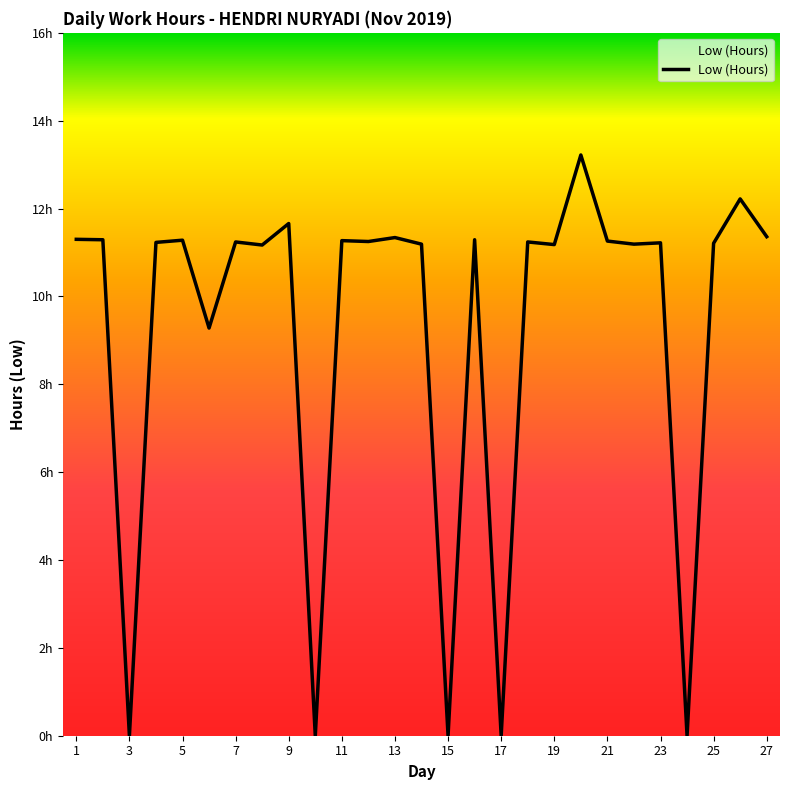

Does the chart have visible grid lines?

No